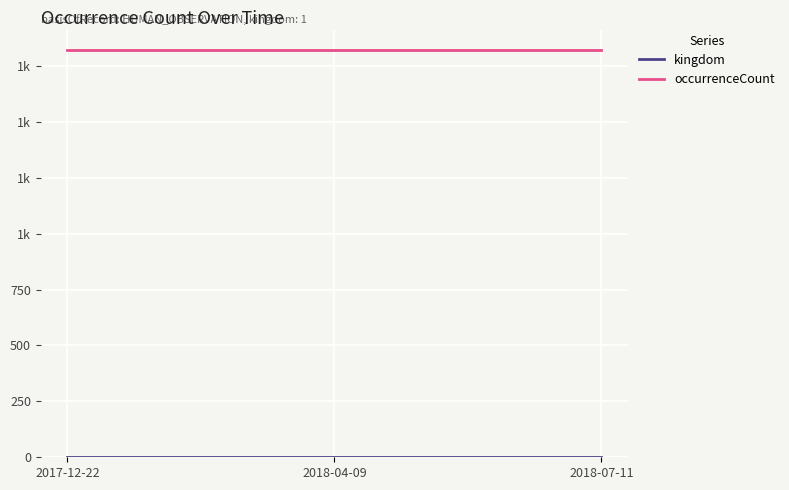

What is the lowest value of the kingdom series?

1